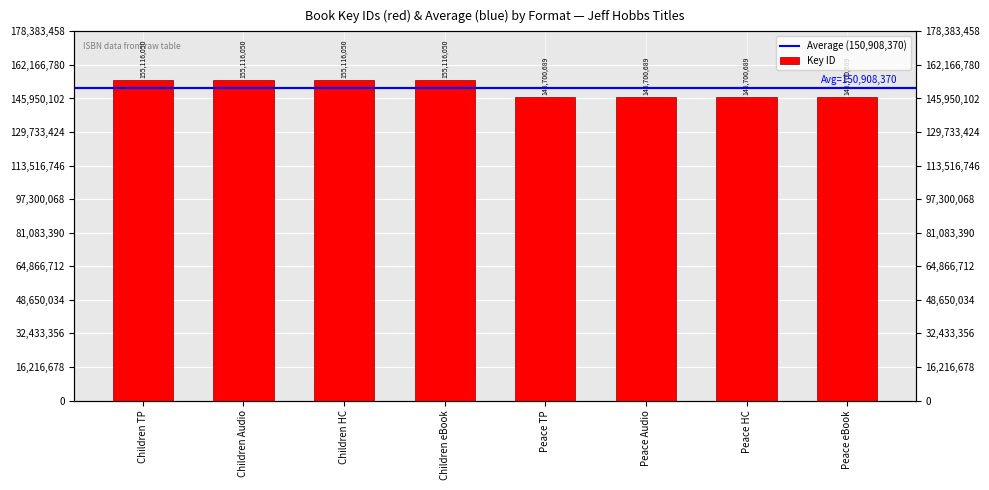

True or false: the data shows 155116050 at Children Audio.

True